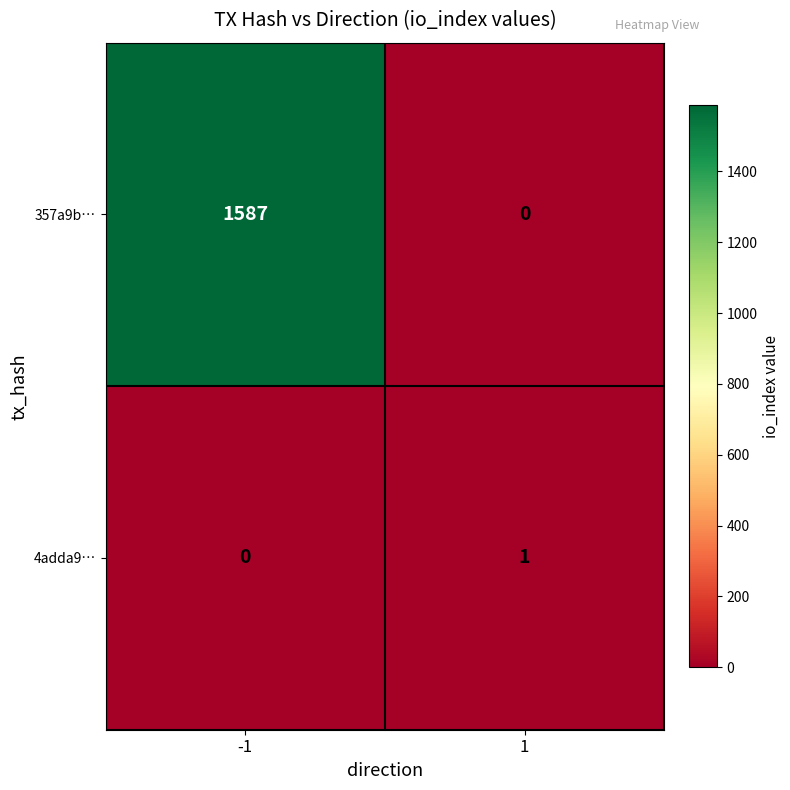

The 357a9b… series shows 1587 at -1. True or false?

True